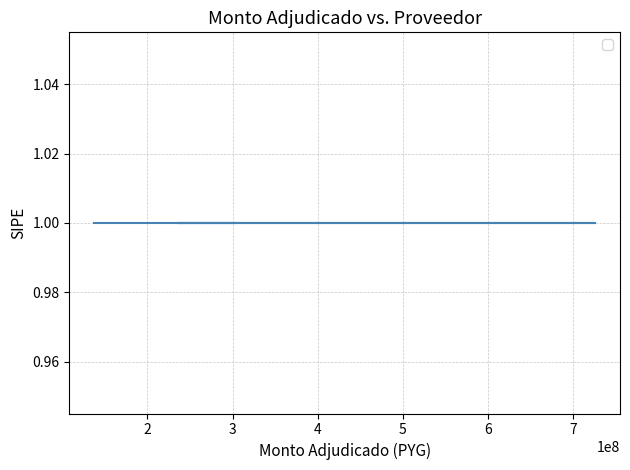

At how many categories does at least one series exceed 288584074?

2